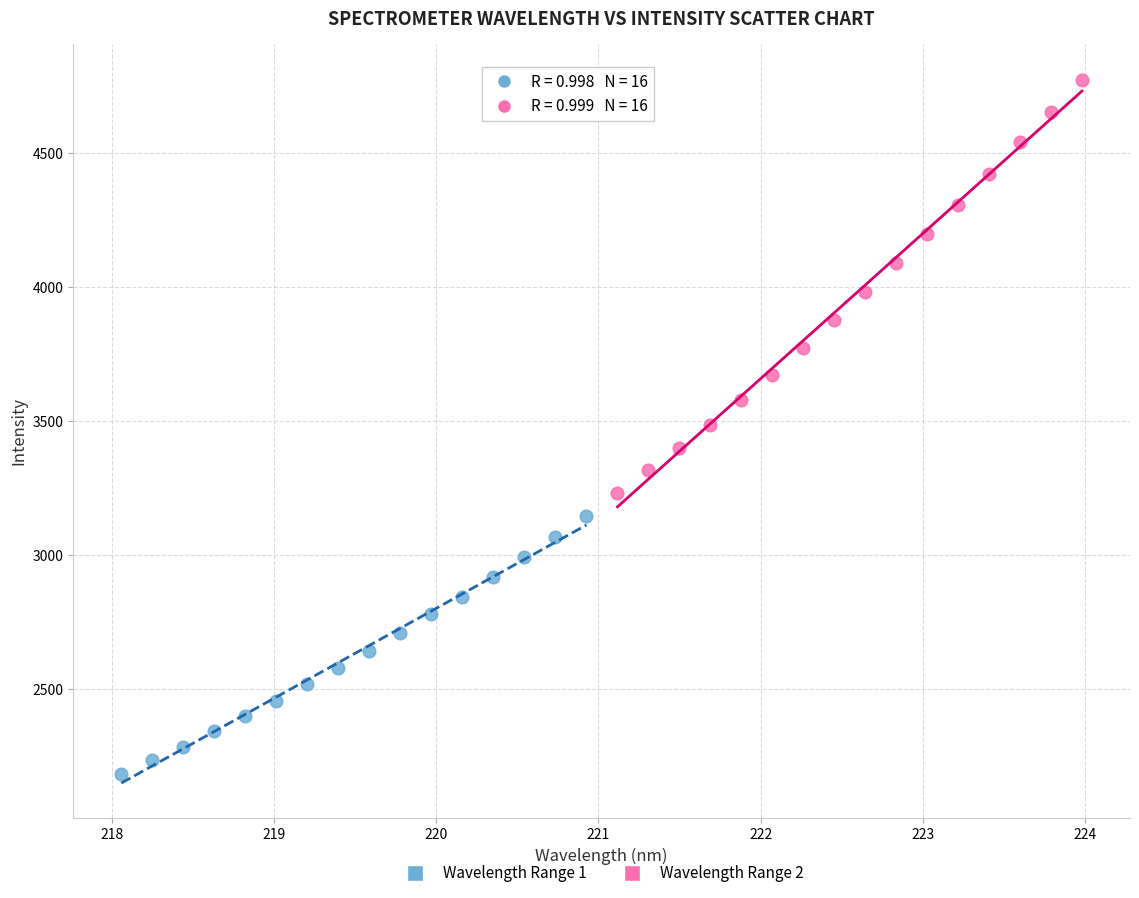

Which series has the widest spread of Y values?

Wavelength Range 2